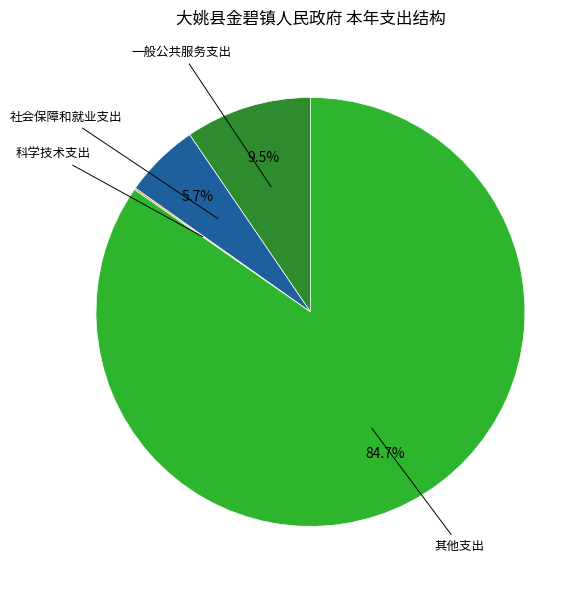

Is there a majority slice in this chart?

Yes